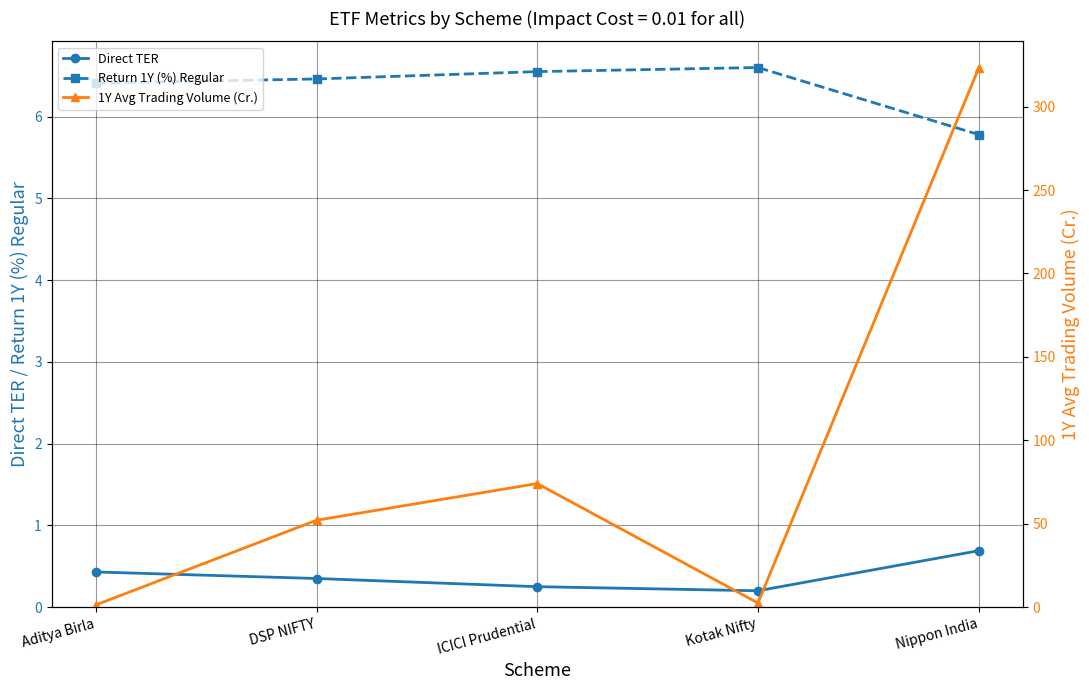

How many values in the 1Y Avg Trading Volume (Cr.) series exceed 52?

3